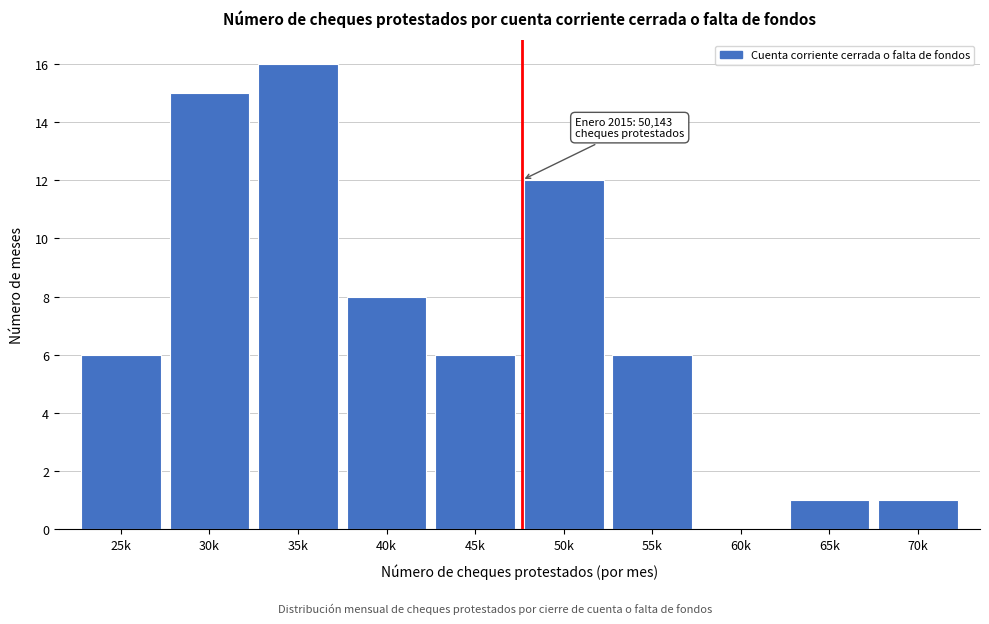

Reading left to right, transcribe all the data shown in this chart.

25k=6	30k=15	35k=16	40k=8	45k=6	50k=12	55k=6	60k=0	65k=1	70k=1